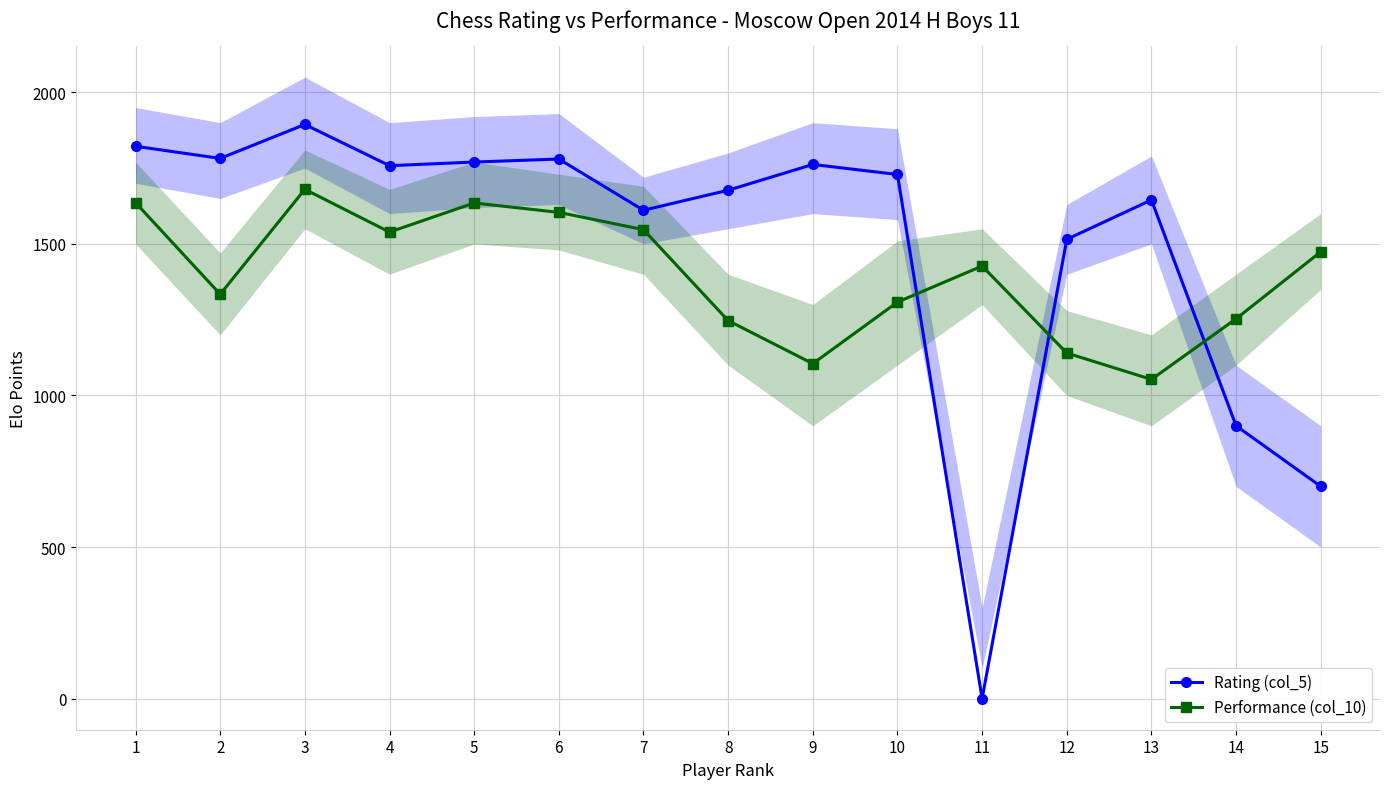

How many data points does each series have?

15